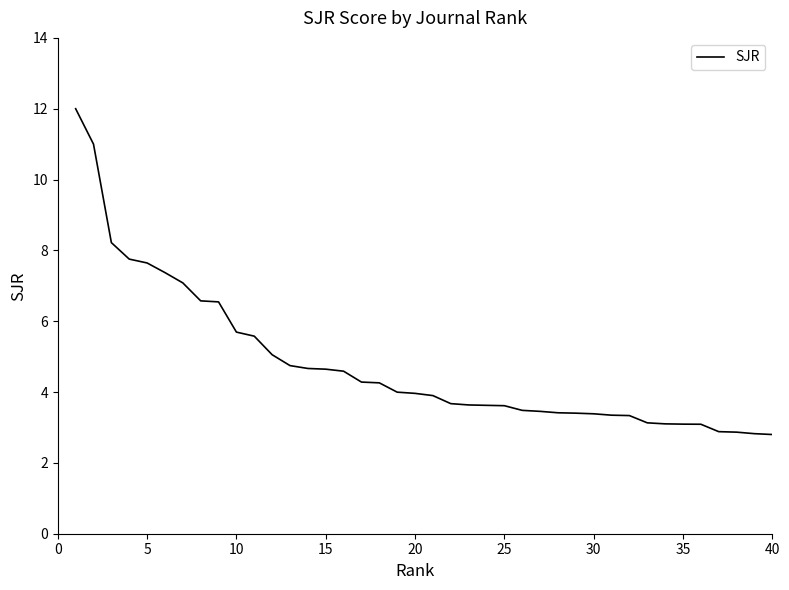

Does the chart display data point markers on the line(s)?

No